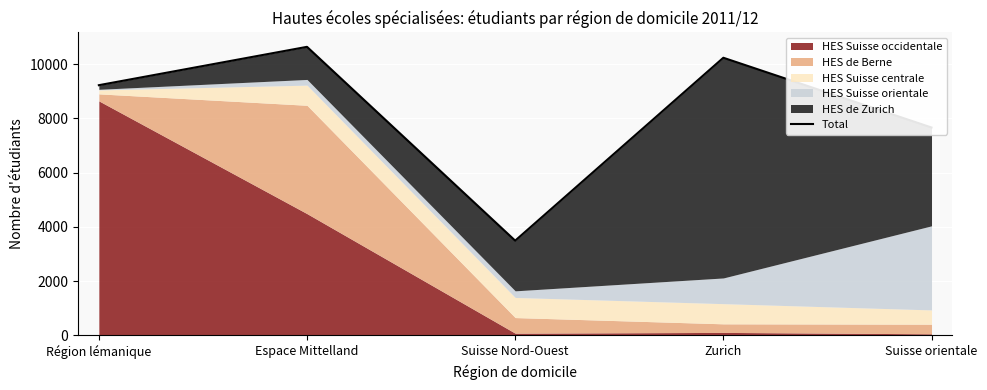

Where is the first local minimum?

Suisse Nord-Ouest